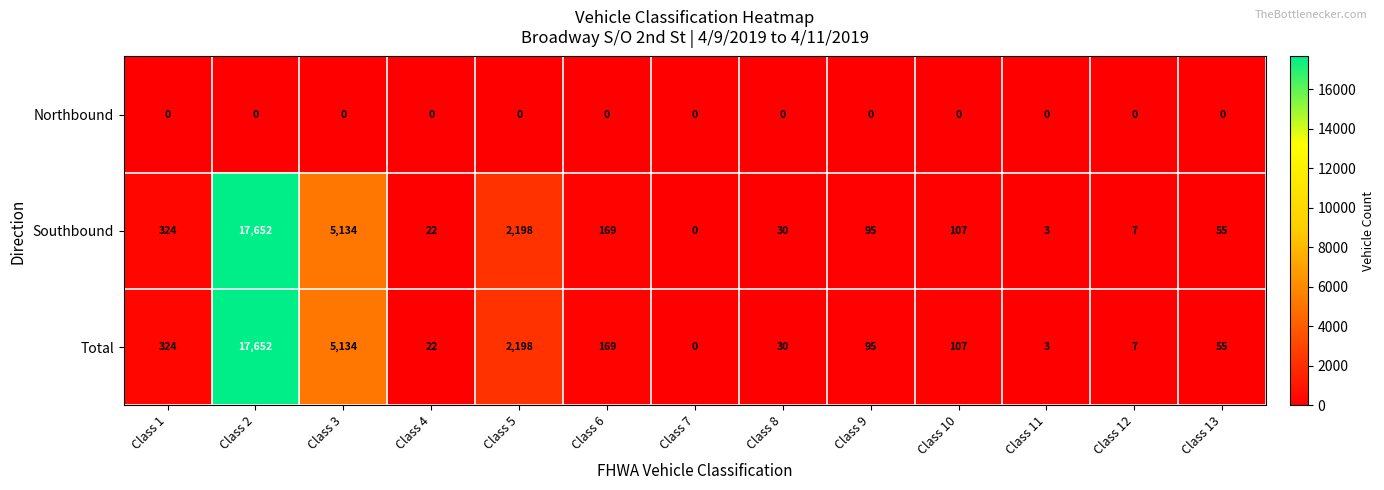

At which category is the sum across all series the highest?

Class 2